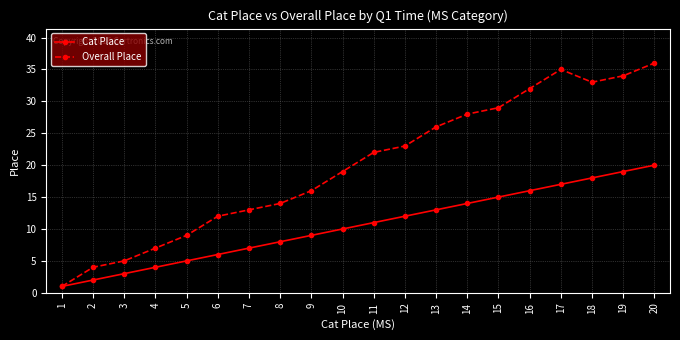

At which category is the sum across all series the highest?

20